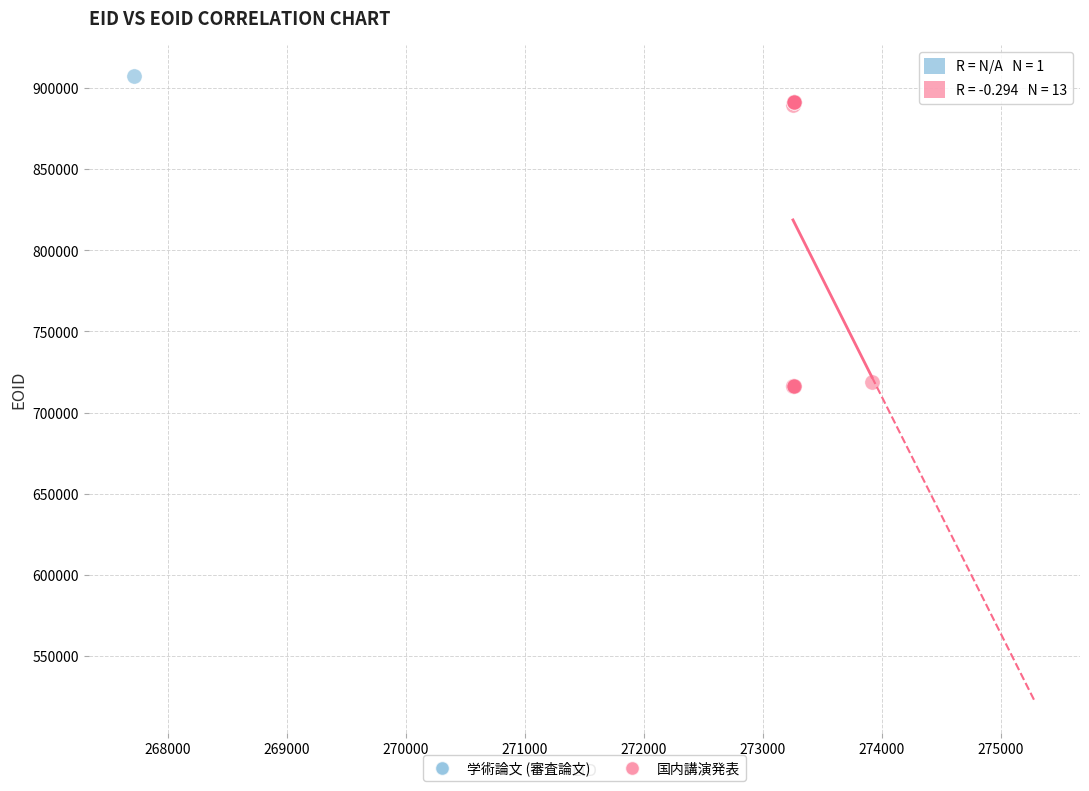

What are all the series names shown in the legend?

学術論文 (審査論文), 国内講演発表